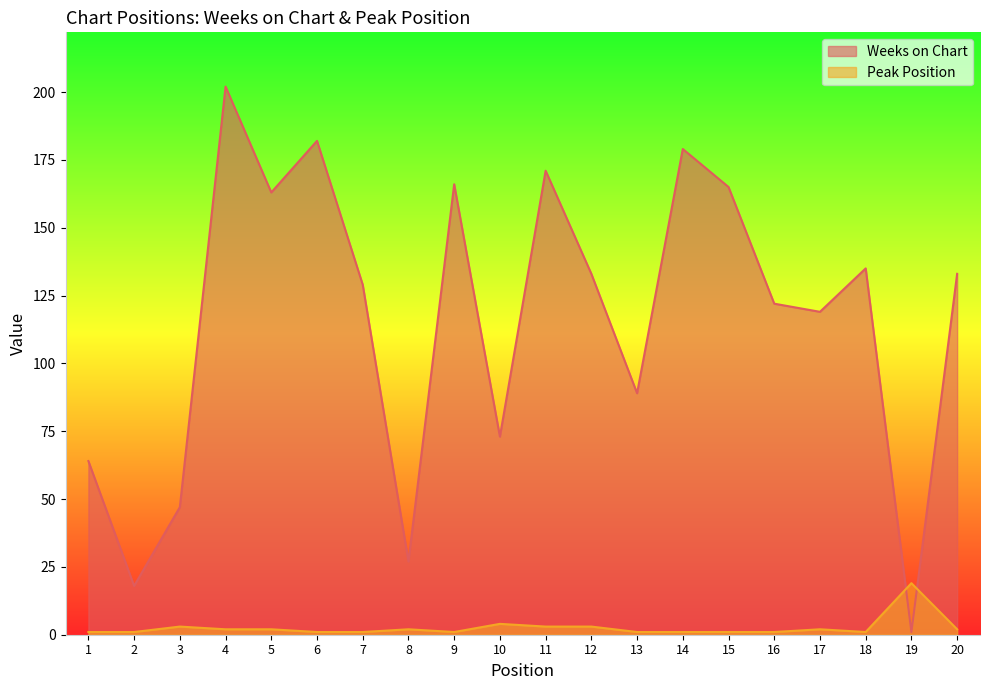

Which series has the widest spread of values?

Weeks on Chart